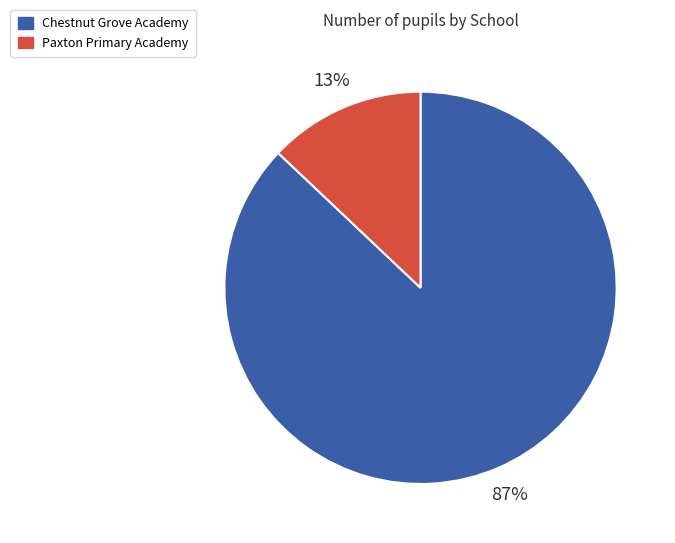

Which category has the biggest portion of the pie?

Chestnut Grove Academy